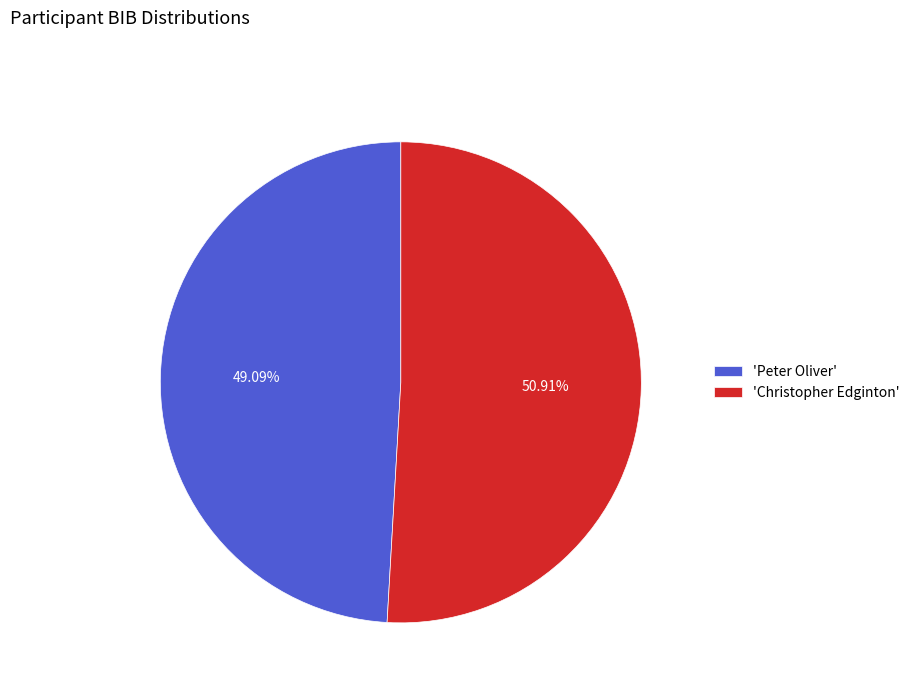

Which slice is the smallest?

'Peter Oliver'